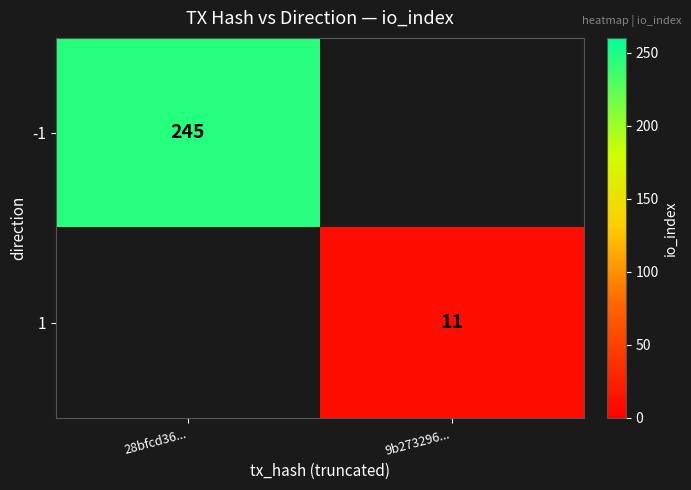

Is it true that -1 equals 353 at 28bfcd36...?

False